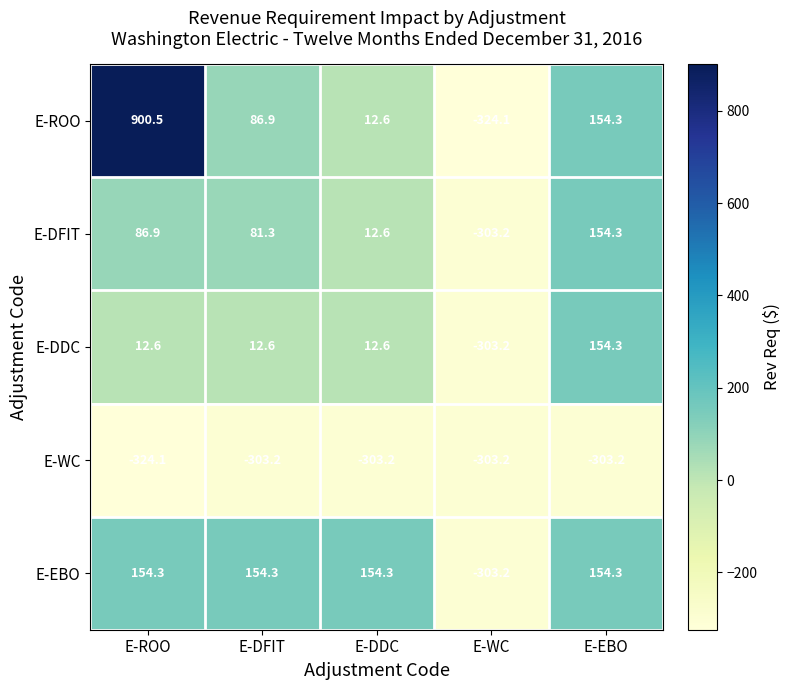

What is the lowest value of the E-DDC series?

-303.2